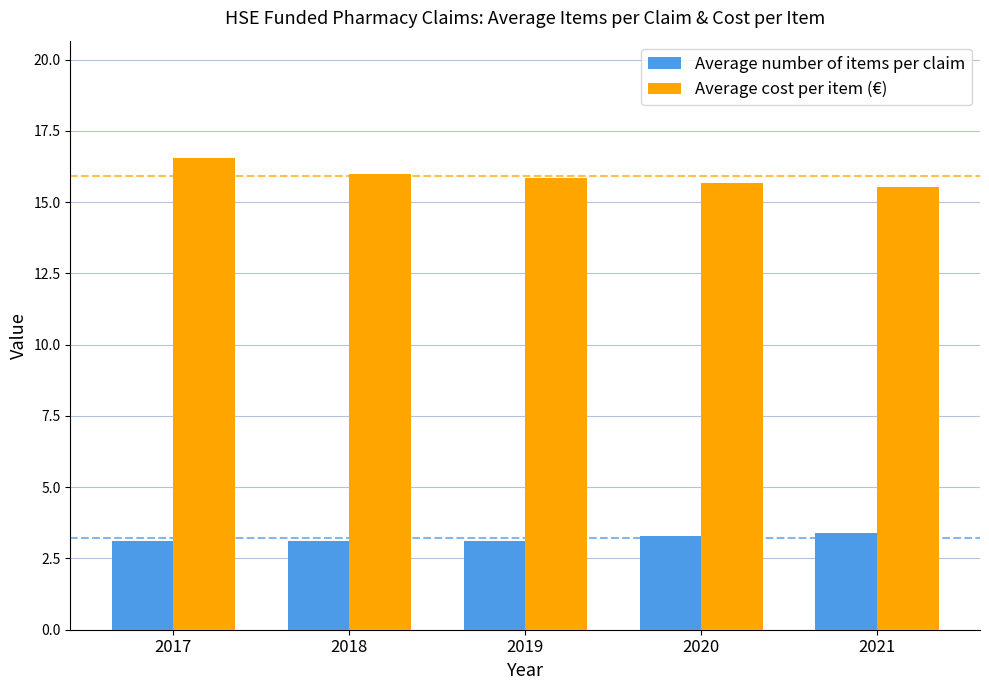

Rank the series by their average value, from lowest to highest.

Average number of items per claim, Average cost per item (€)